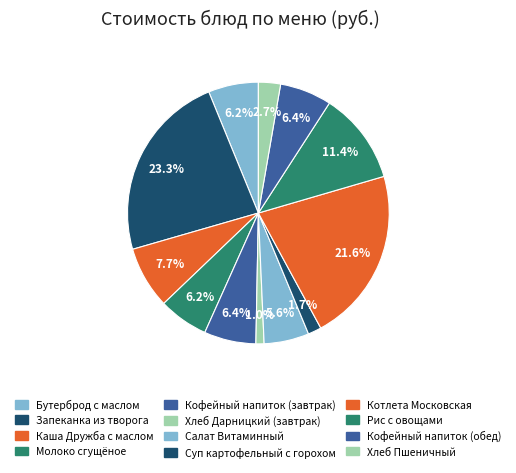

The Молоко сгущёное slice represents 6% of the pie. True or false?

True